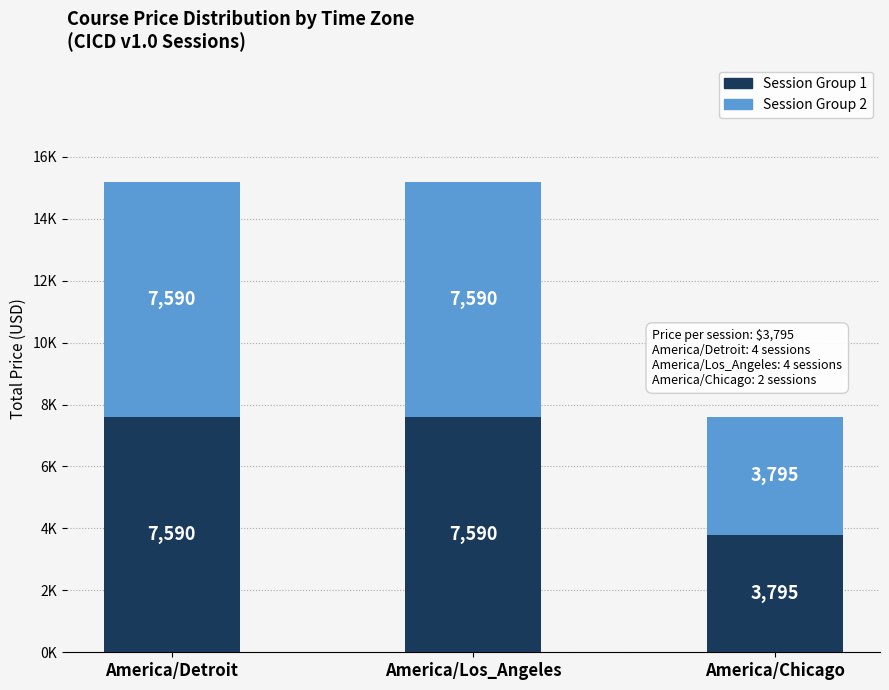

What is the label of the 3rd bar from the right?

America/Detroit